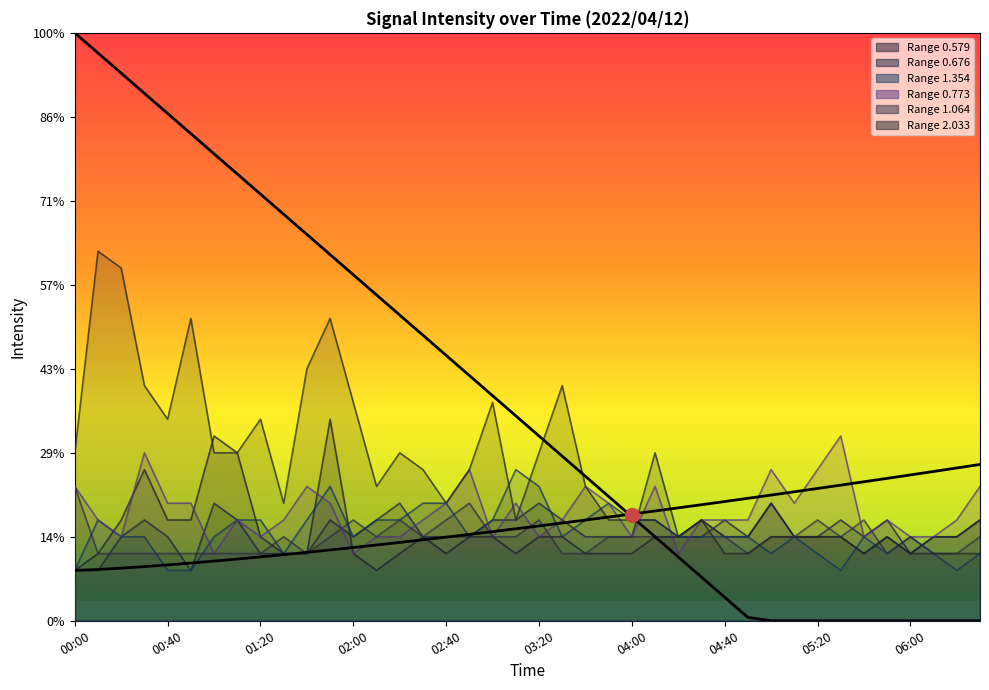

Is the value of 1.064 at 03:10 greater than the value of 2.033 at 00:30?

No